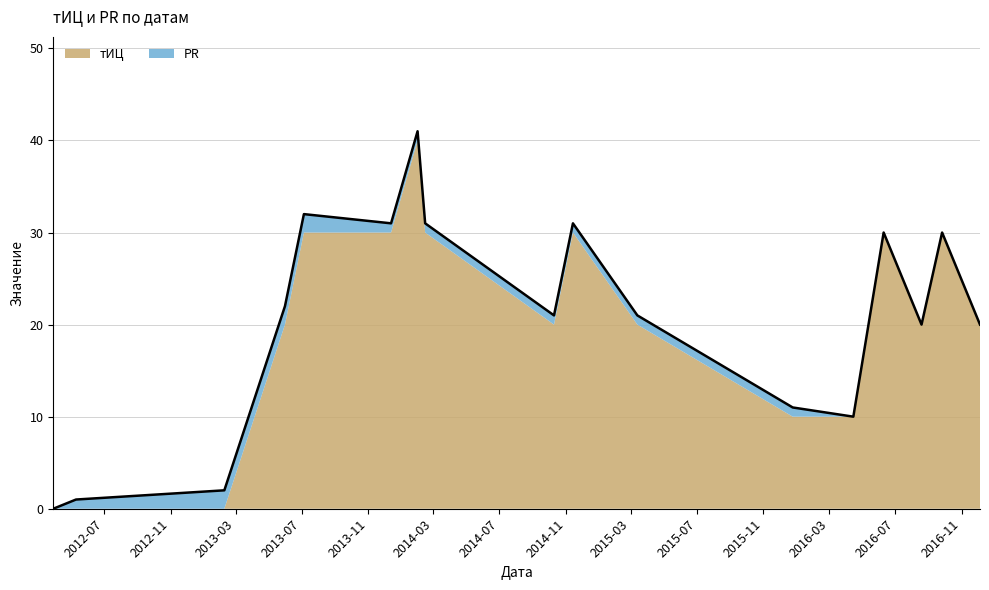

Where is the first local minimum?

2013-12-13